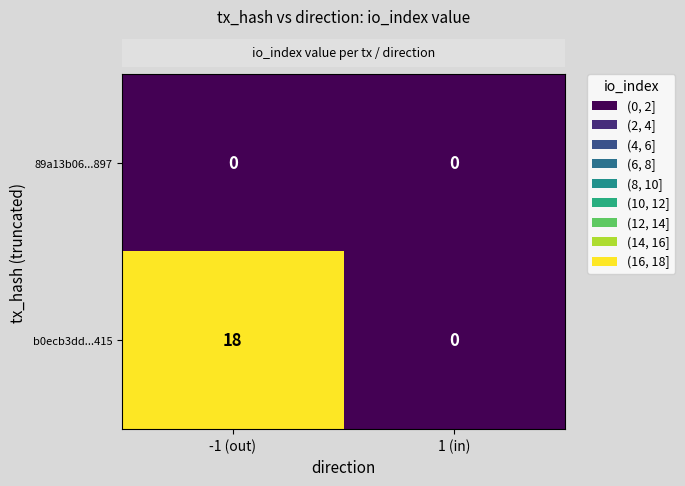

Which series has the widest spread of values?

b0ecb3dd...415